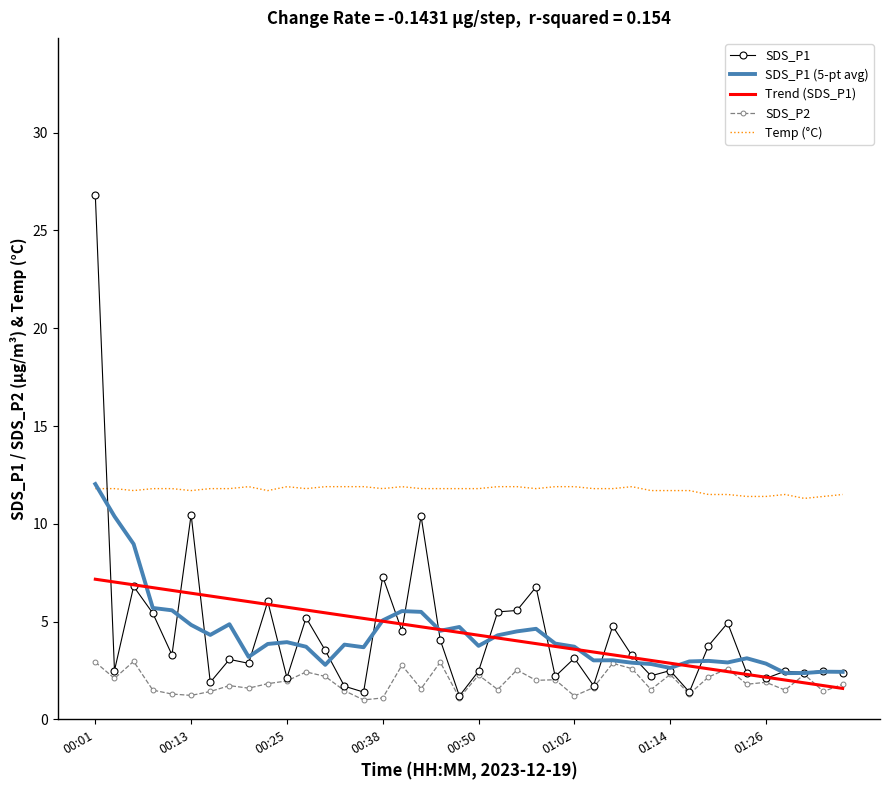

Which series has the widest spread of values?

SDS_P1